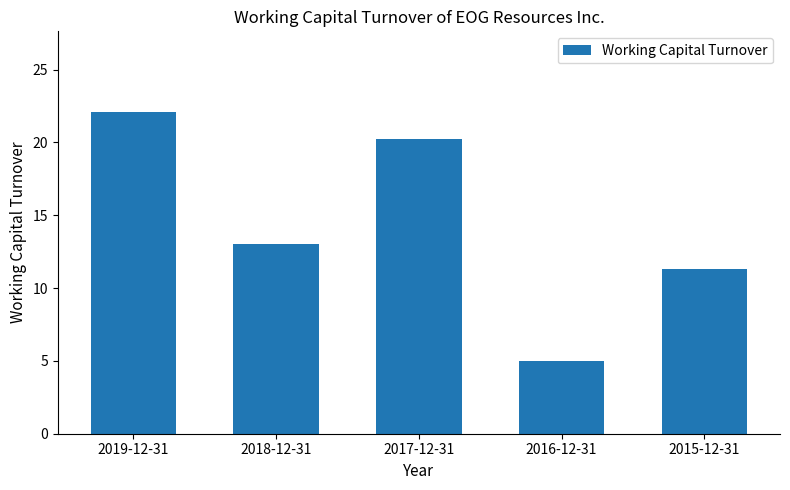

Which has a higher value, 2017-12-31 or 2019-12-31?

2019-12-31